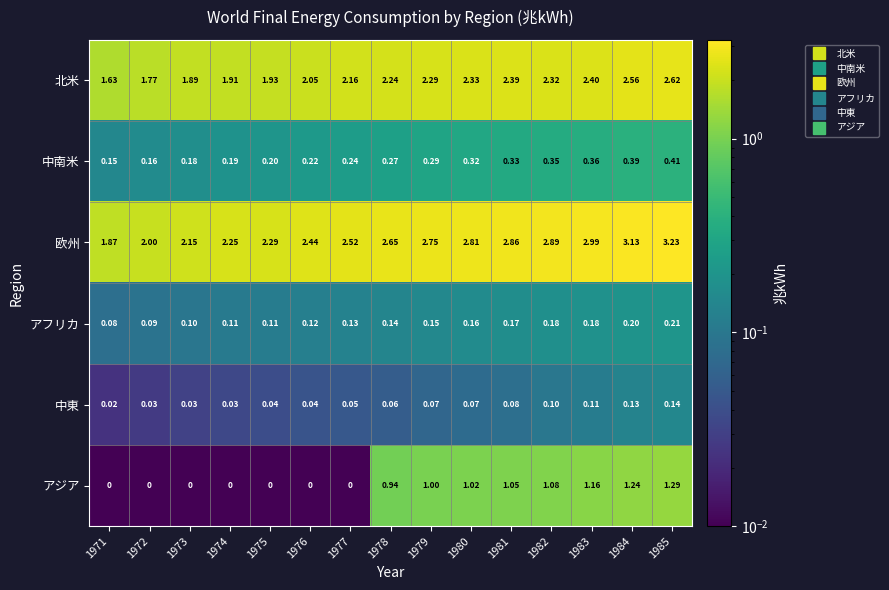

List the series in order of their peak value, highest first.

欧州, 北米, アジア, 中南米, アフリカ, 中東